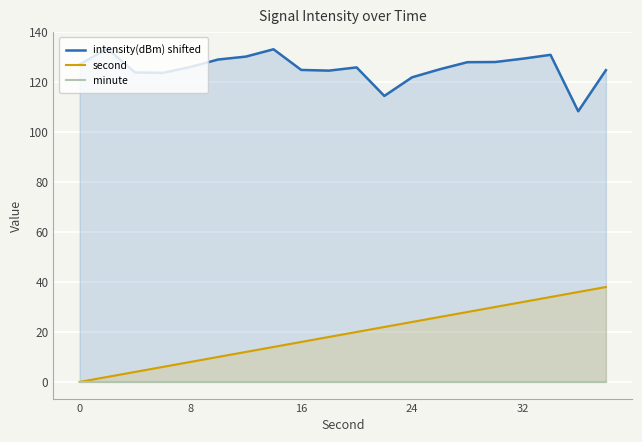

Reading left to right, extract all data points from this chart.

intensity(dBm) shifted: 127.1	133.5	123.9	123.7	126.1	129.1	130.2	133.2	124.9	124.6	125.9	114.5	121.9	125.2	128.0	128.1	129.4	131.0	108.4	124.8
second: 0.0	2.0	4.0	6.0	8.0	10.0	12.0	14.0	16.0	18.0	20.0	22.0	24.0	26.0	28.0	30.0	32.0	34.0	36.0	38.0
minute: 0.0	0.0	0.0	0.0	0.0	0.0	0.0	0.0	0.0	0.0	0.0	0.0	0.0	0.0	0.0	0.0	0.0	0.0	0.0	0.0